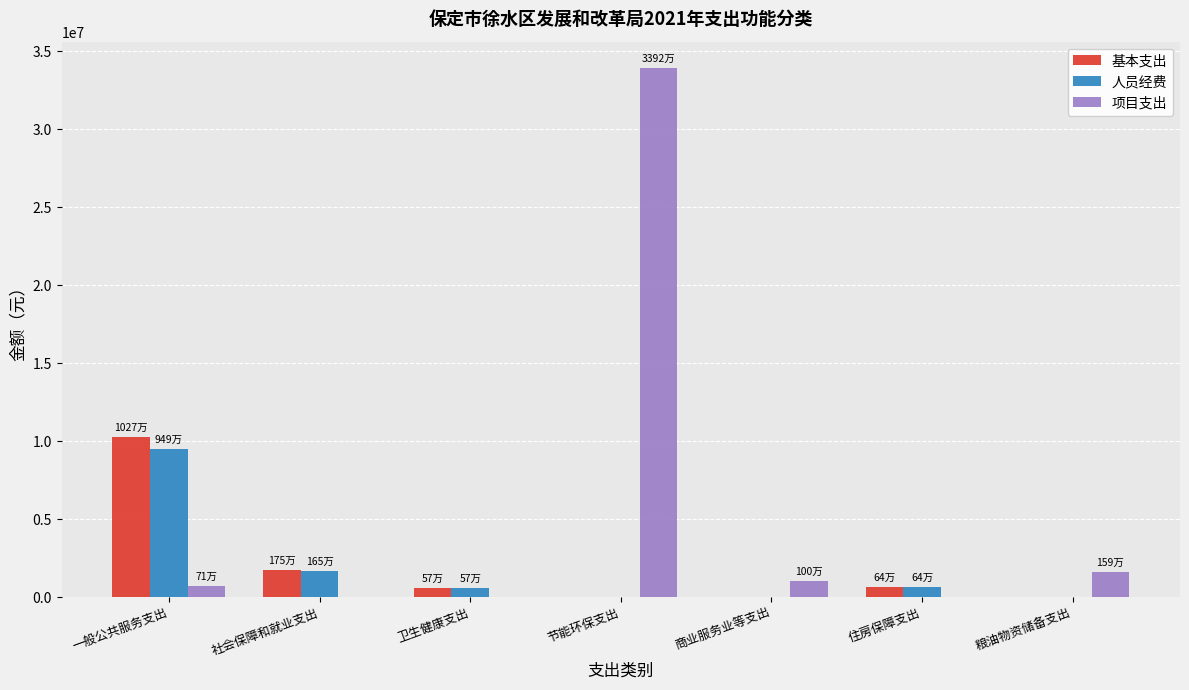

At which category is the sum across all series the highest?

节能环保支出